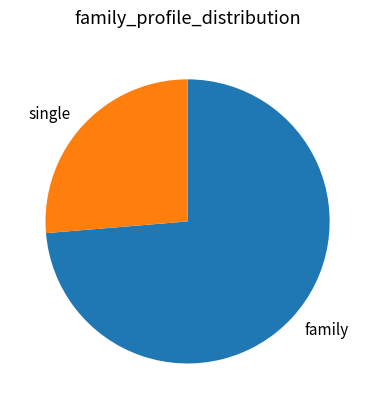

Is it true that family is 62% of the pie?

False